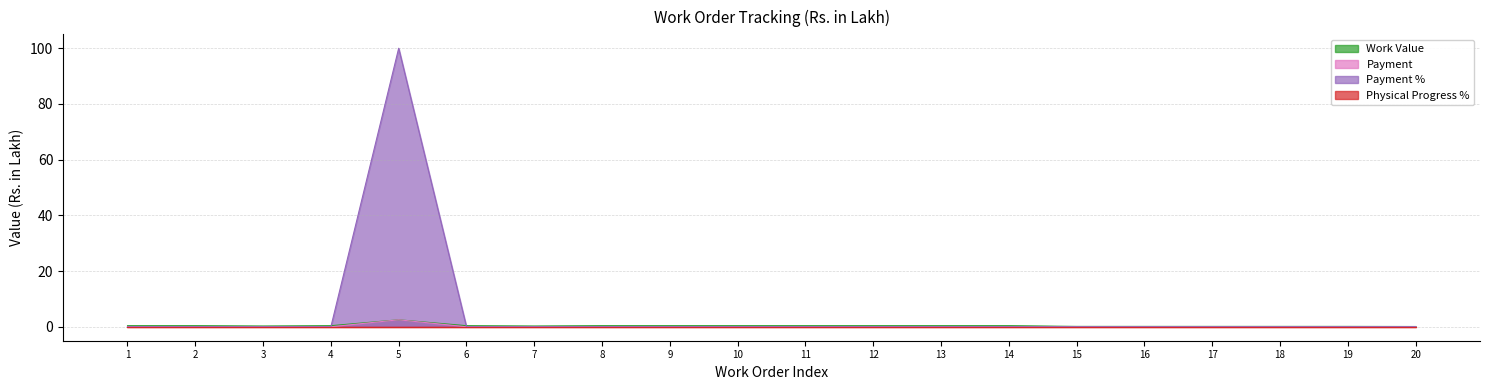

At 2, list the series in order from smallest to largest.

Payment, Payment %, Work Value